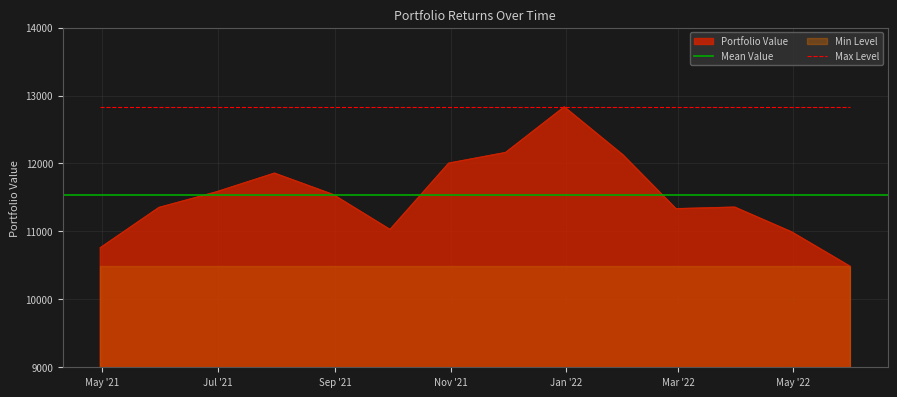

Reading right to left, what are all the values shown in this chart?

10483.8	10992.5	11356.4	11333.3	12125.4	12832.1	12160.2	12003.7	11027.4	11541.2	11856.5	11578.4	11351.4	10757.8